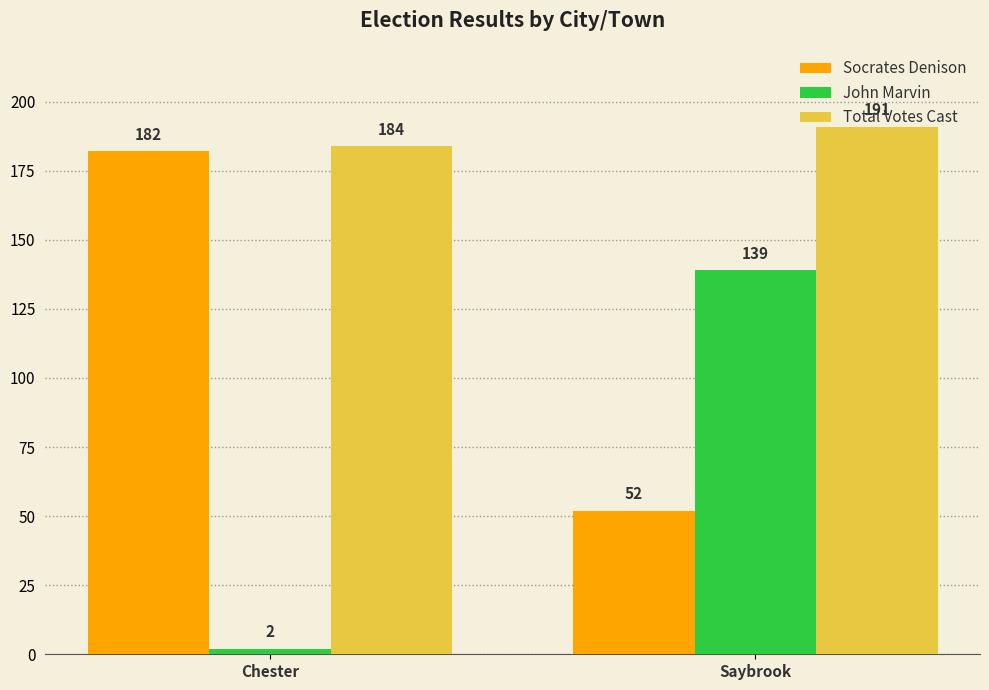

What is the difference between the Socrates Denison values at Chester and Saybrook?

130